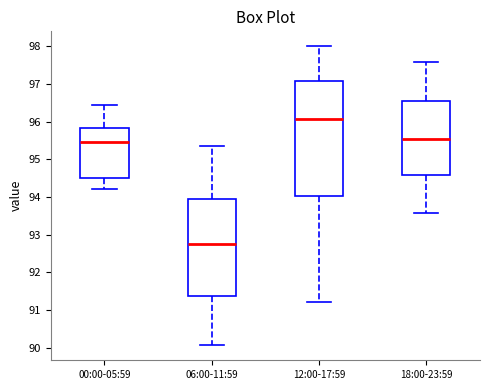

Which box's median line is the highest?

12:00-17:59